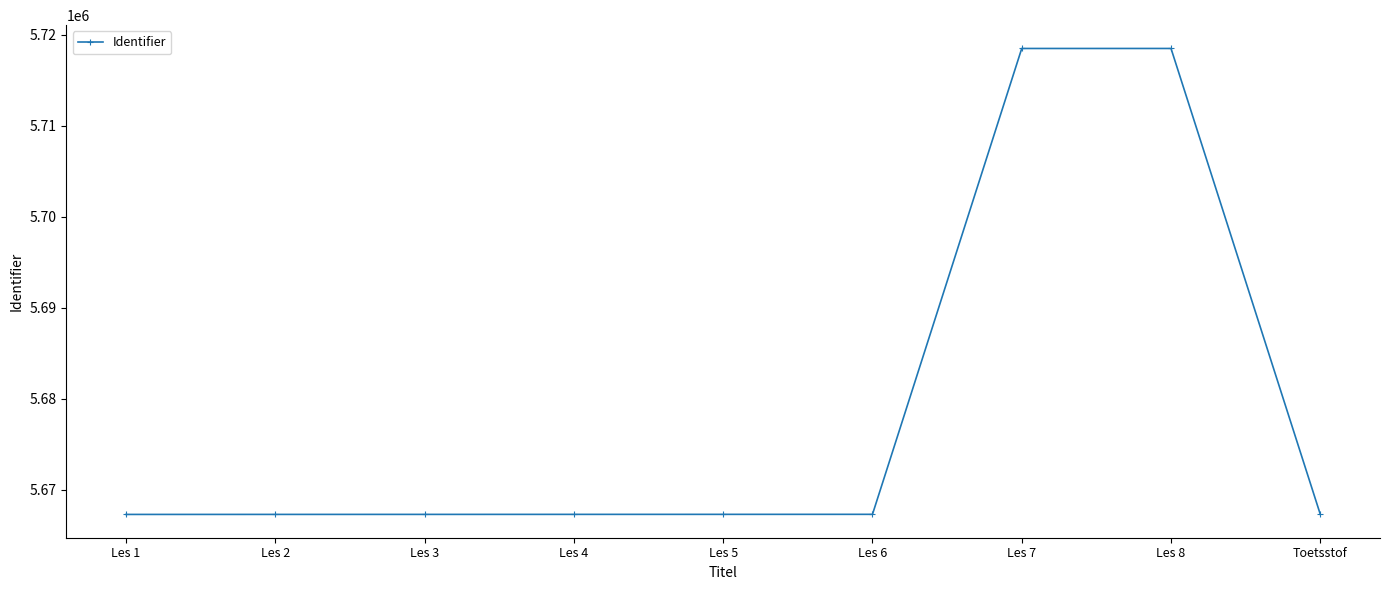

Approximately how many times larger is the value at Les 5 compared to Les 1?

1.0